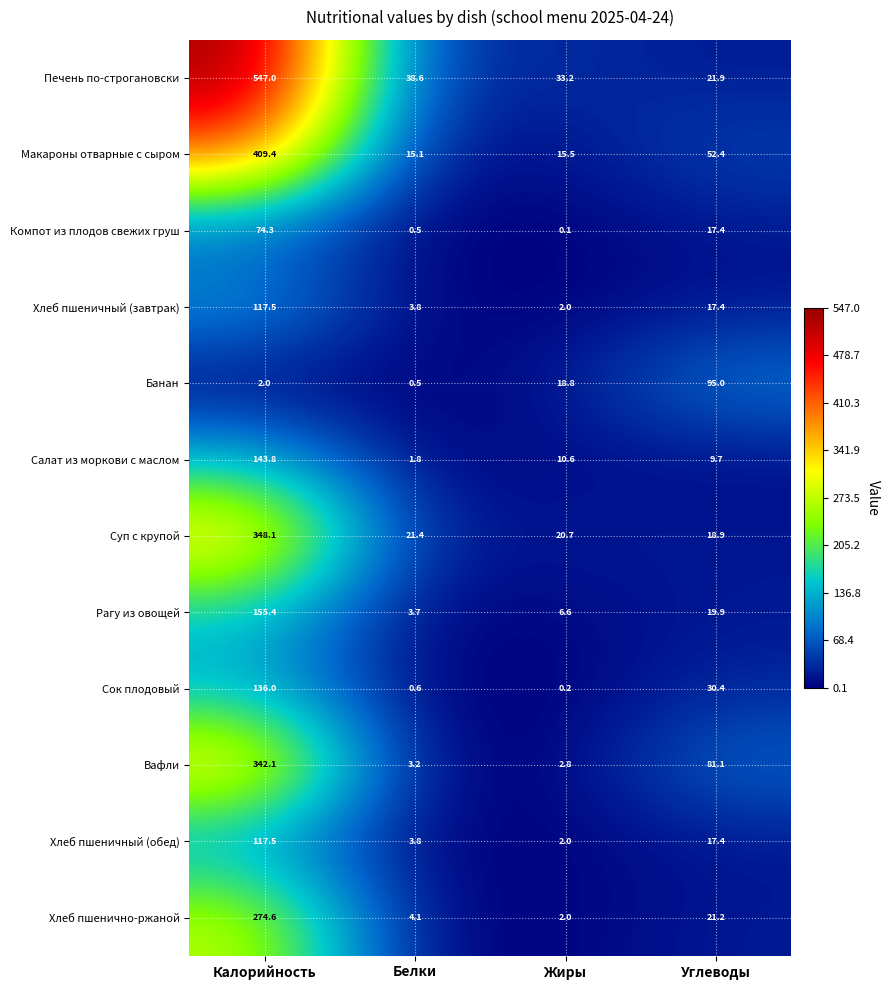

List the labels in order of Вафли value, largest first.

Калорийность, Углеводы, Белки, Жиры